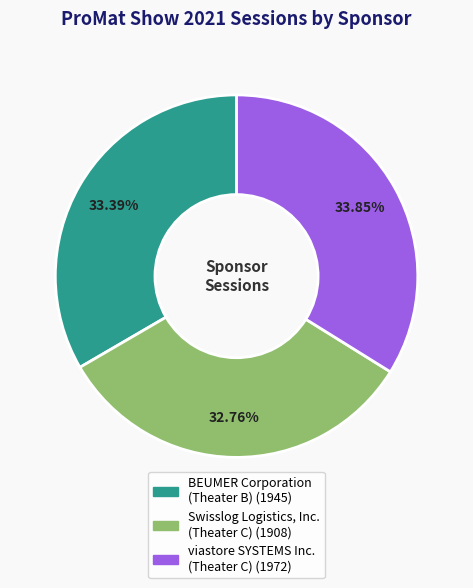

Do Swisslog Logistics, Inc. (Theater C) and BEUMER Corporation (Theater B) together represent more than half of the pie?

Yes